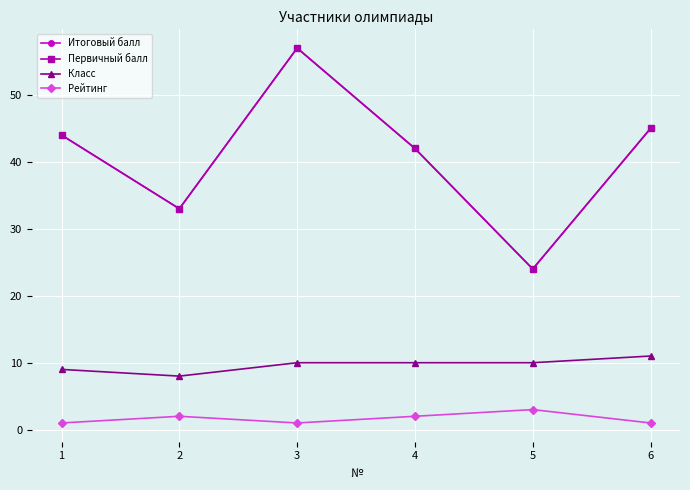

True or false: Первичный балл and Рейтинг cross at least once.

False